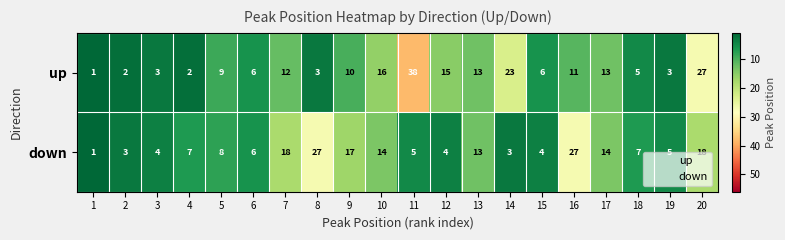

Between 17 and 20, which series saw the biggest shift?

up